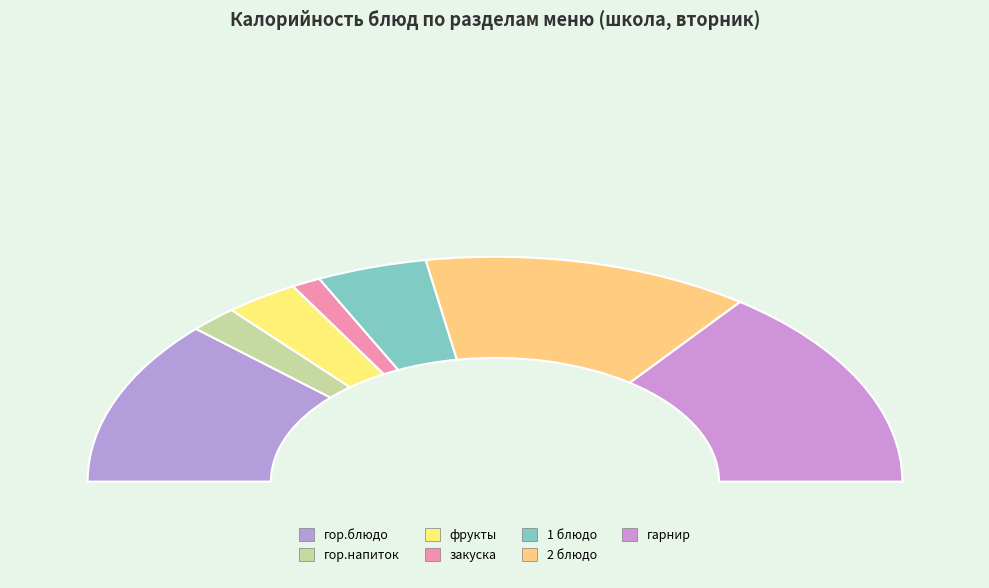

Does гор.блюдо represent more than half of the total?

No